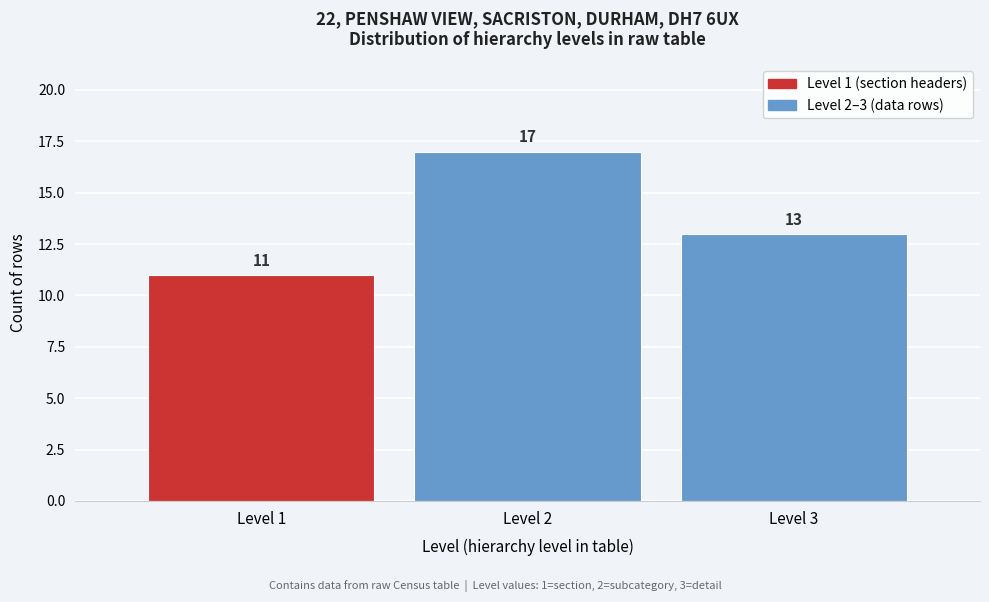

Reading right to left, list all the values displayed in this chart.

13	17	11